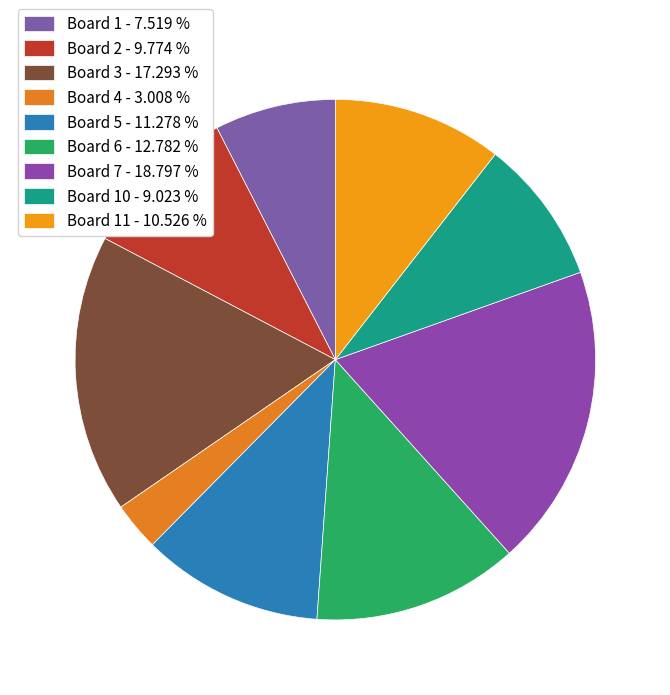

Which slice is the smallest?

Board 4 - 3.008 %